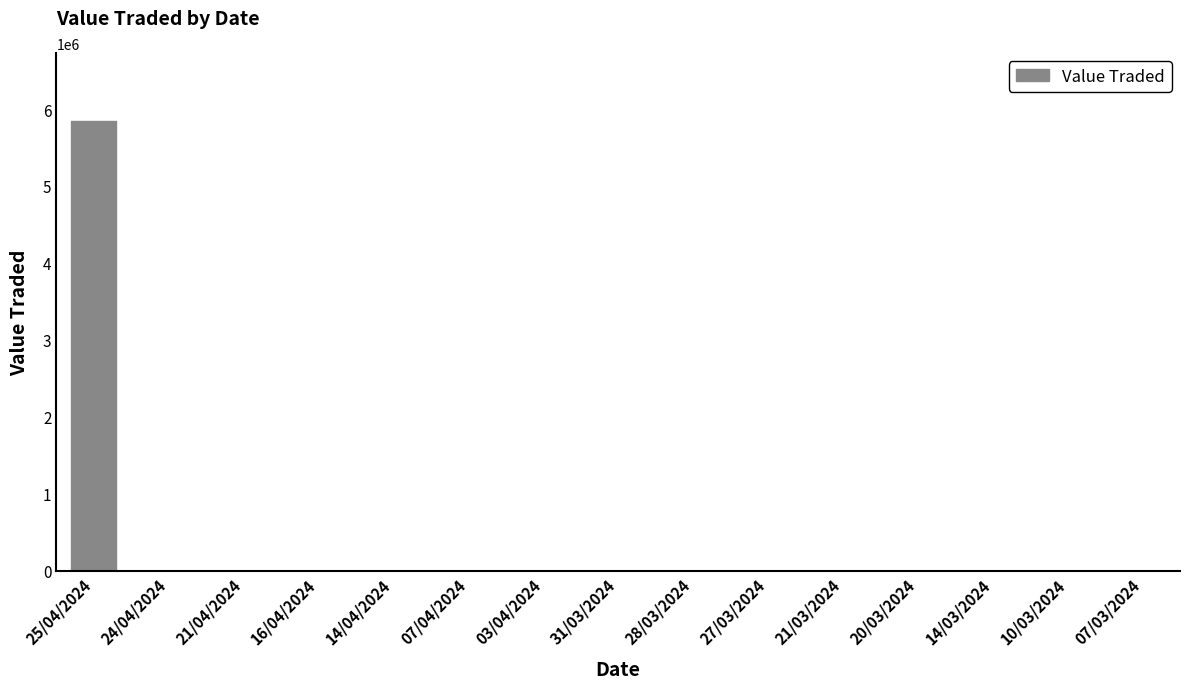

Where does the data first go above 495?

25/04/2024